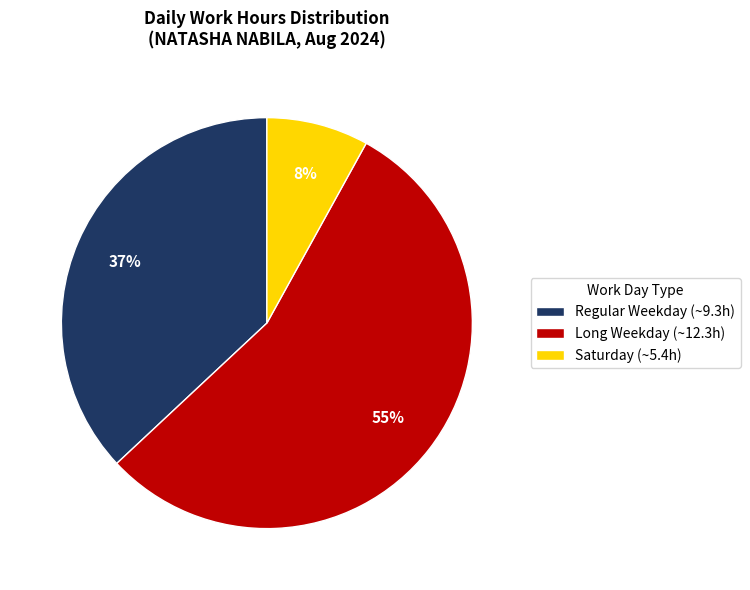

Does Long Weekday (~12.3h) represent more than half of the total?

Yes